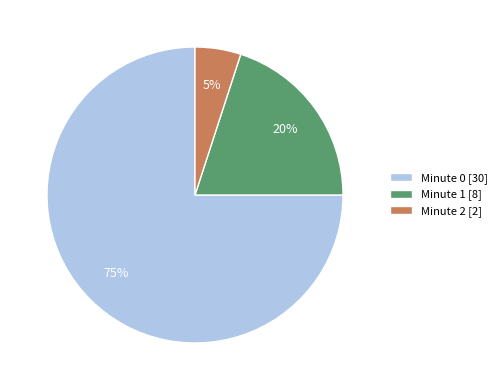

To the nearest percent, what is the combined percentage of Minute 0 and Minute 2?

80%